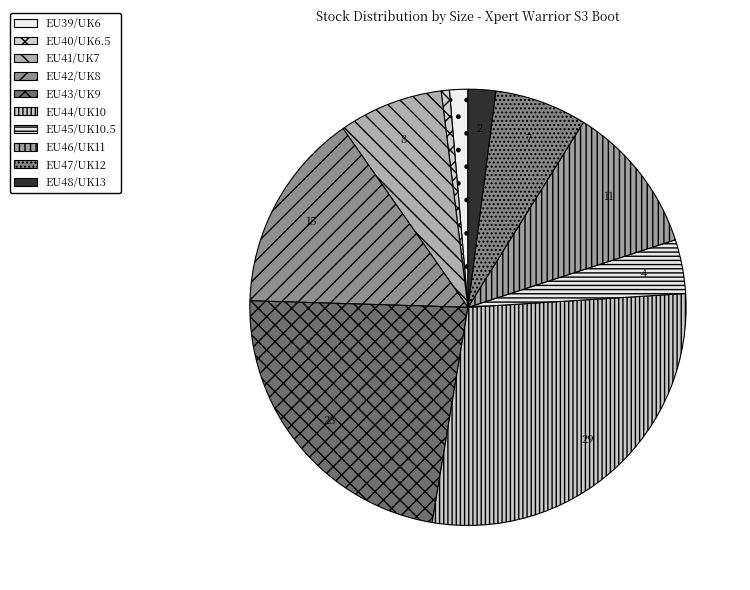

What is the total percentage of EU42/UK8 and EU43/UK9?

37.7%